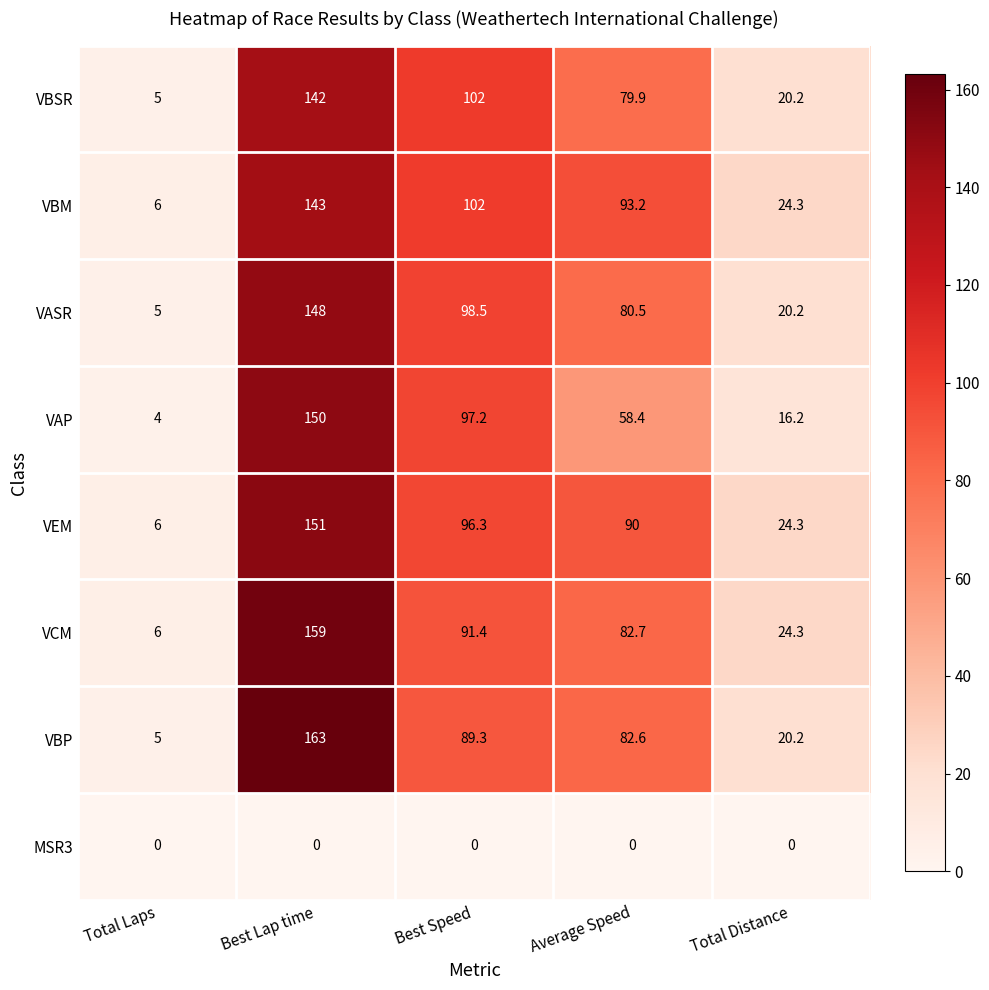

How many categories are shown in the chart?

5